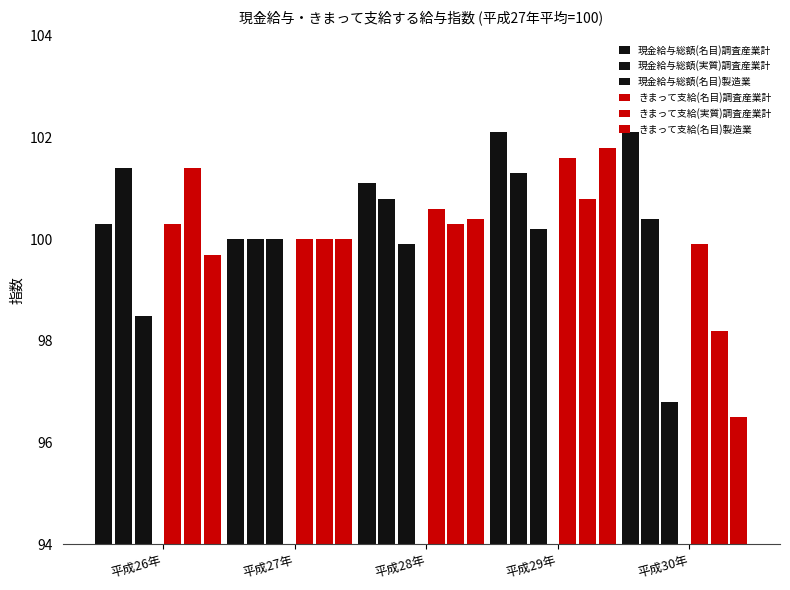

What is the sum of the きまって支給(名目)製造業 values at 平成28年 and 平成29年?

202.2